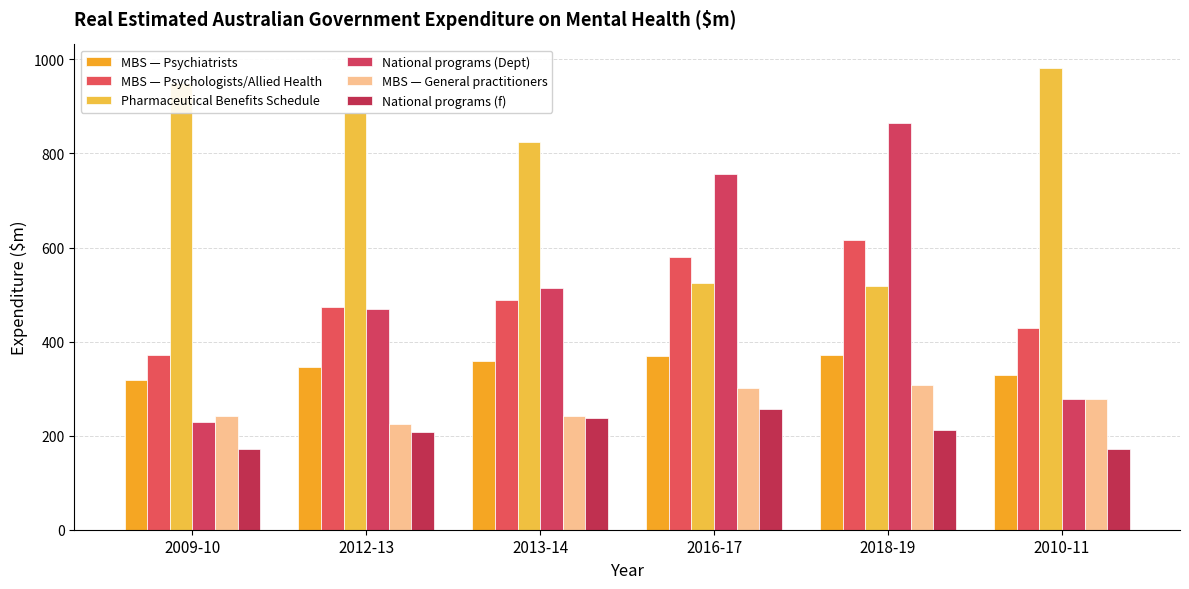

What are all the series names shown in the legend?

MBS — Psychiatrists, MBS — Psychologists/Allied Health, Pharmaceutical Benefits Schedule, National programs (Dept), MBS — General practitioners, National programs (f)